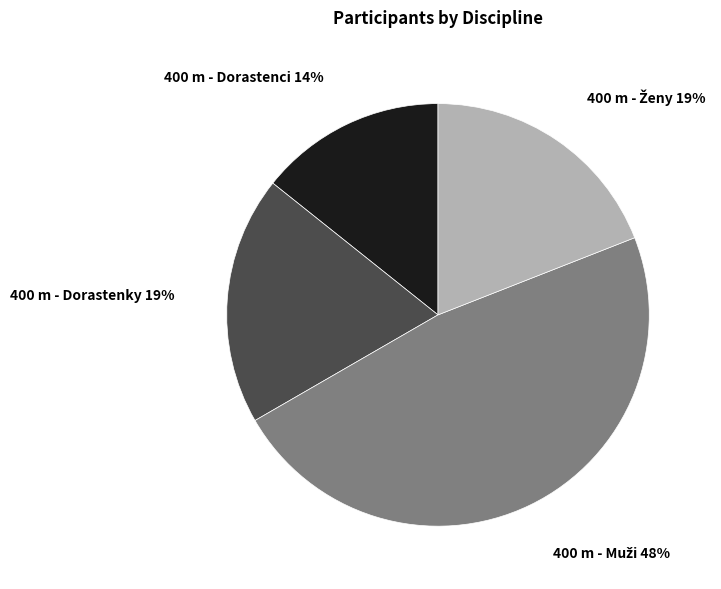

Does 400 m - Dorastenci account for over 50% of the chart?

No